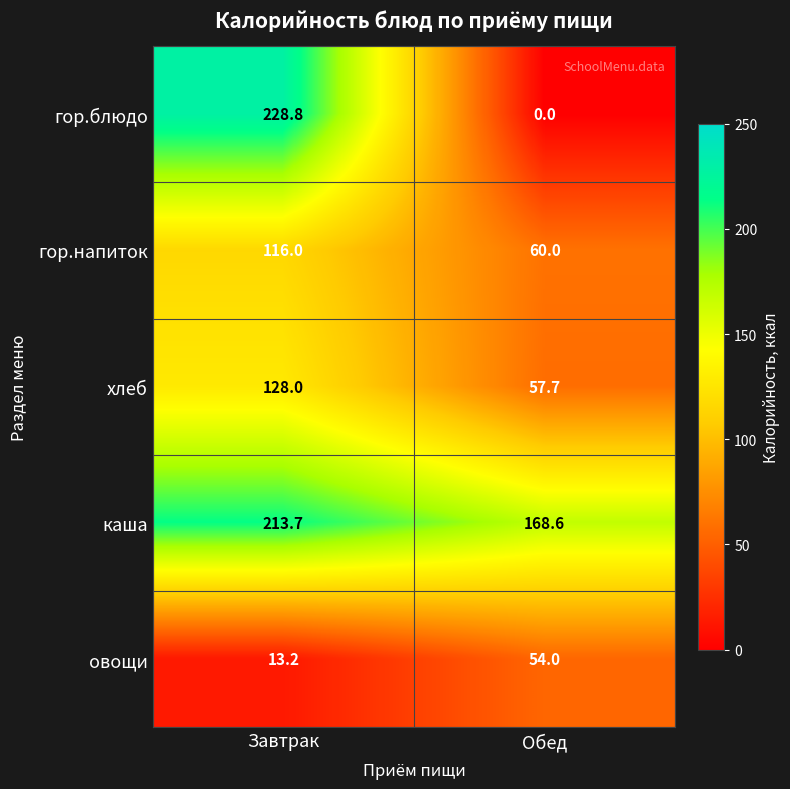

What is the spread (max minus min) of values at Завтрак?

215.6